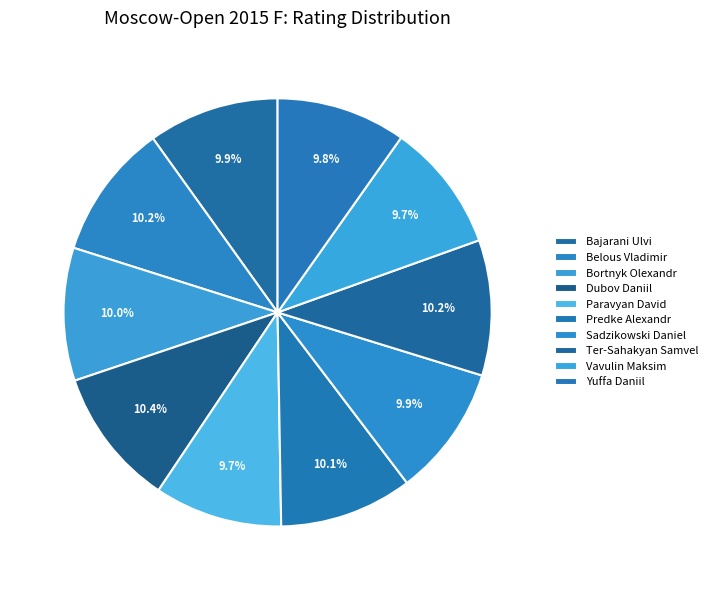

How many slices are in this pie chart?

10